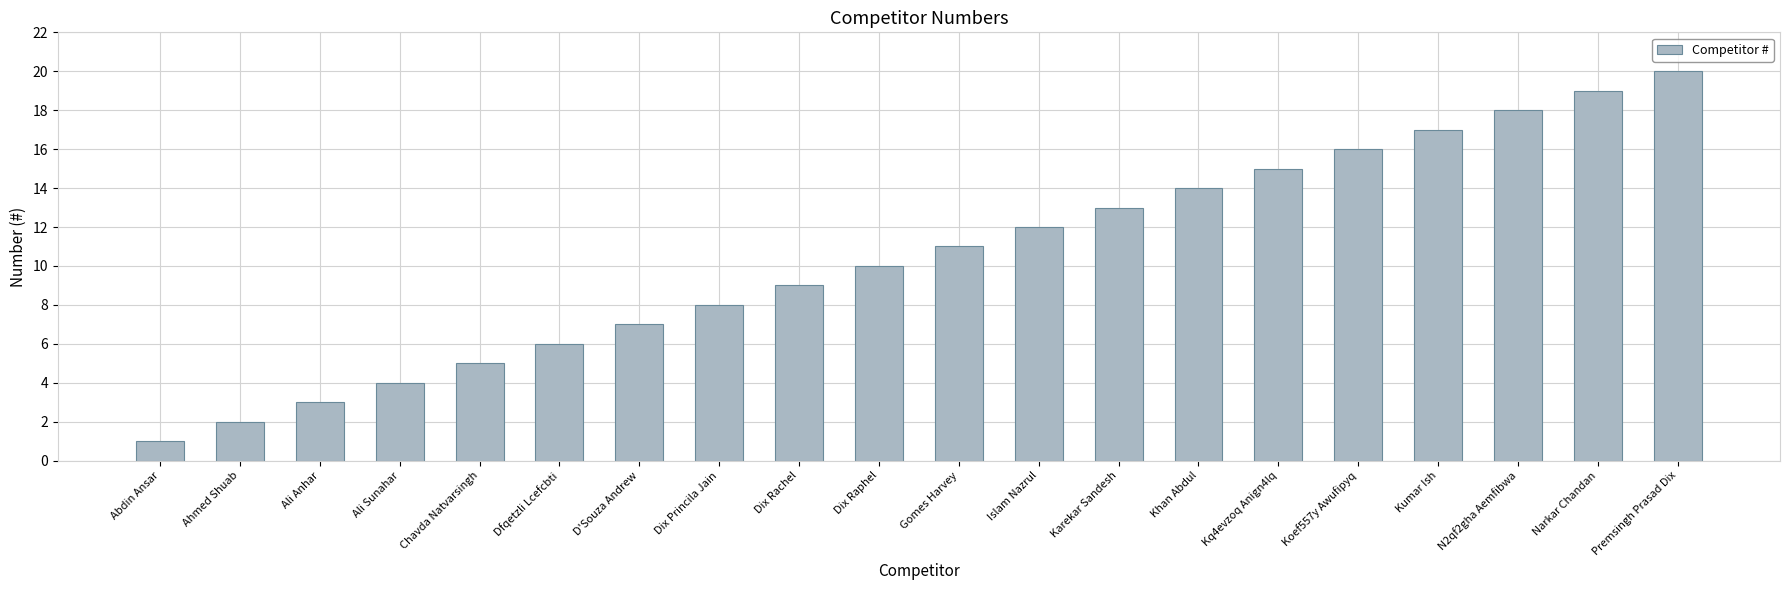

Reading left to right, list all the values displayed in this chart.

Abdin Ansar=1	Ahmed Shuab=2	Ali Anhar=3	Ali Sunahar=4	Chavda Natvarsingh=5	Dfqetzli Lcefcbti=6	D'Souza Andrew=7	Dix Princila Jain=8	Dix Rachel=9	Dix Raphel=10	Gomes Harvey=11	Islam Nazrul=12	Karekar Sandesh=13	Khan Abdul=14	Kq4evzoq Anign4lq=15	Koef557y Awufipyq=16	Kumar Ish=17	N2qf2gha Aemfibwa=18	Narkar Chandan=19	Premsingh Prasad Dix=20